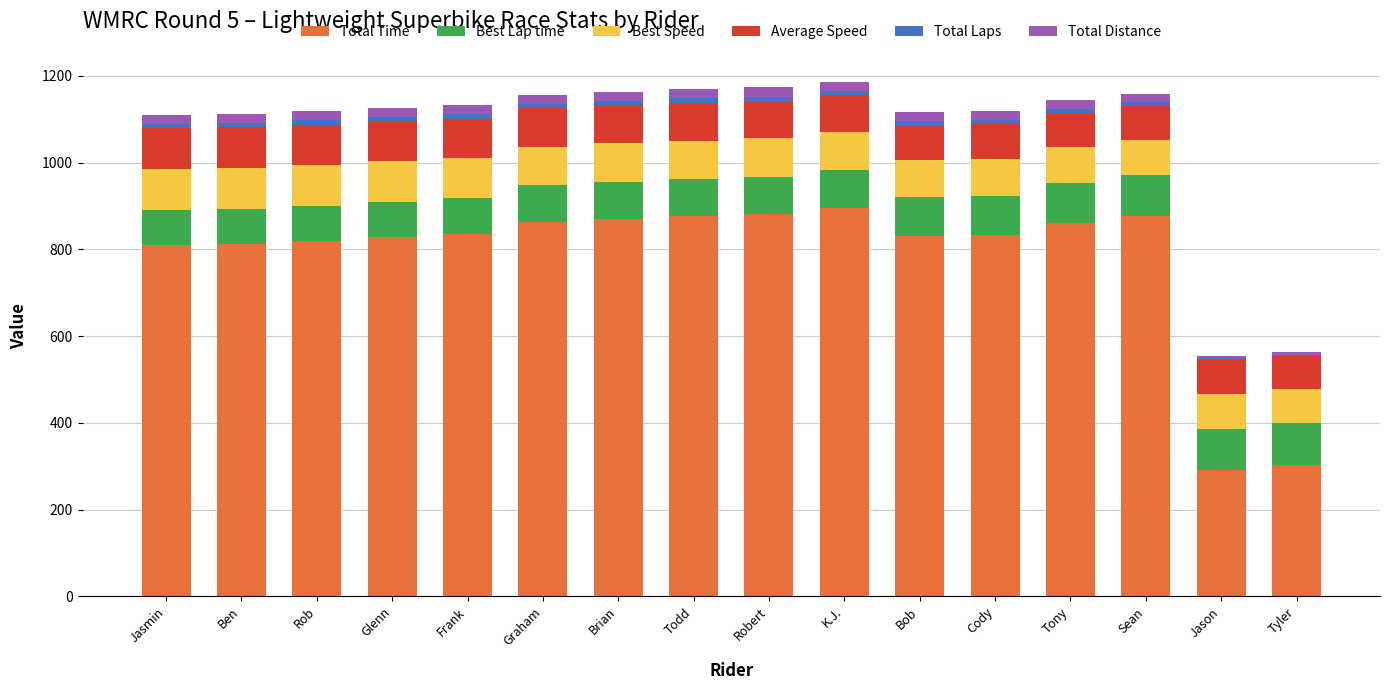

The Total Time series shows 1168.1 at Ben. True or false?

False